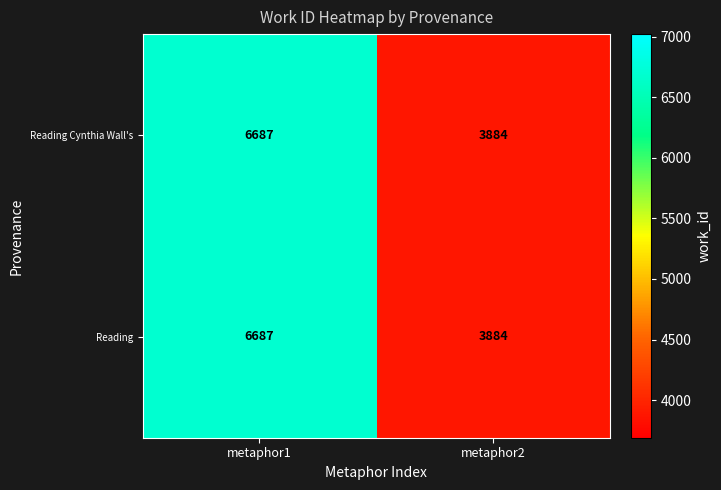

What is the approximate value of Reading Cynthia Wall's at metaphor2, to the nearest 100?

3900